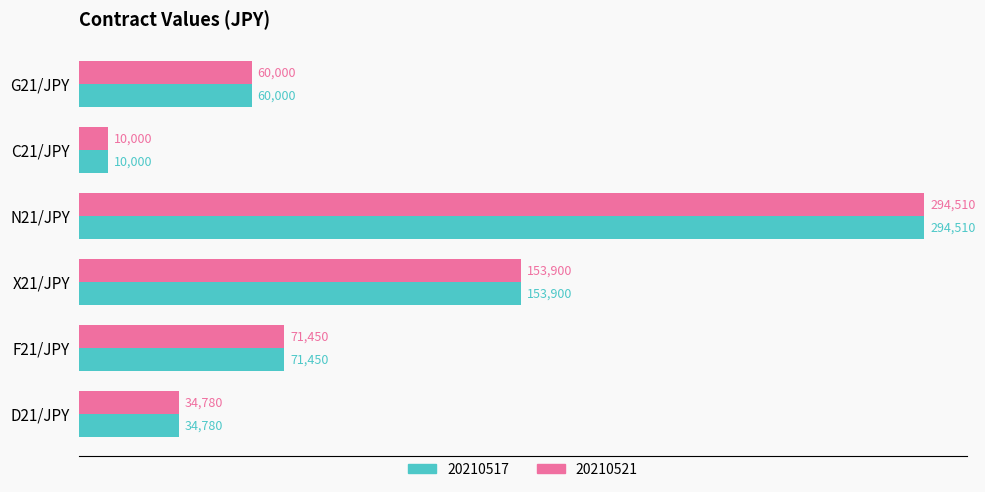

What is the difference between the maximum and second lowest values in the 20210517 series?

259730